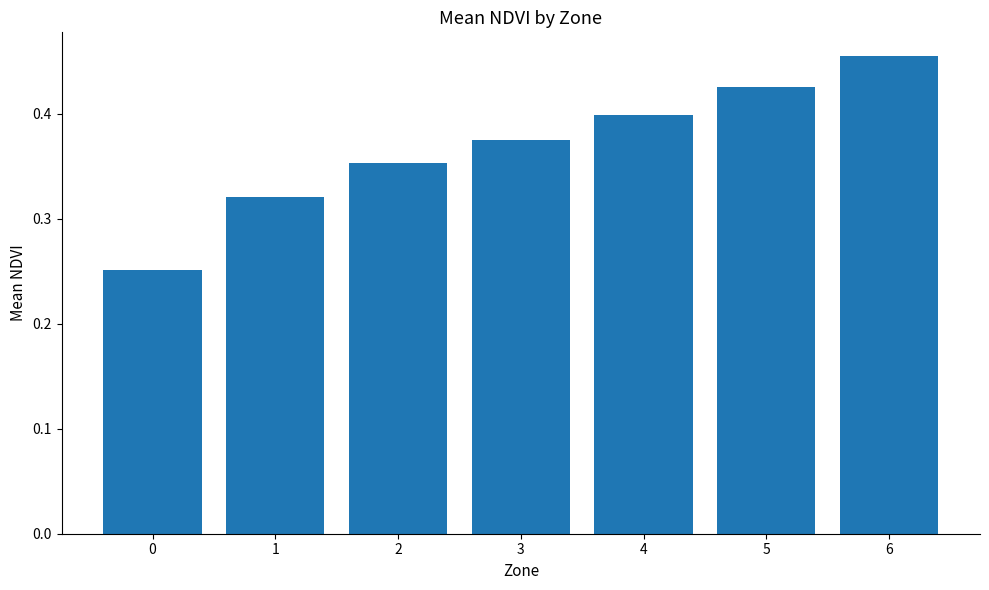

What is the difference between the maximum and minimum values?

0.2